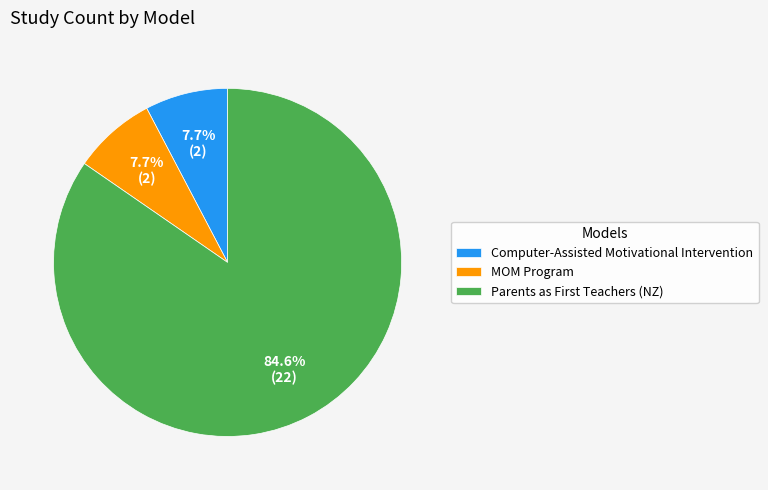

What is the majority slice?

Parents as First Teachers (NZ)